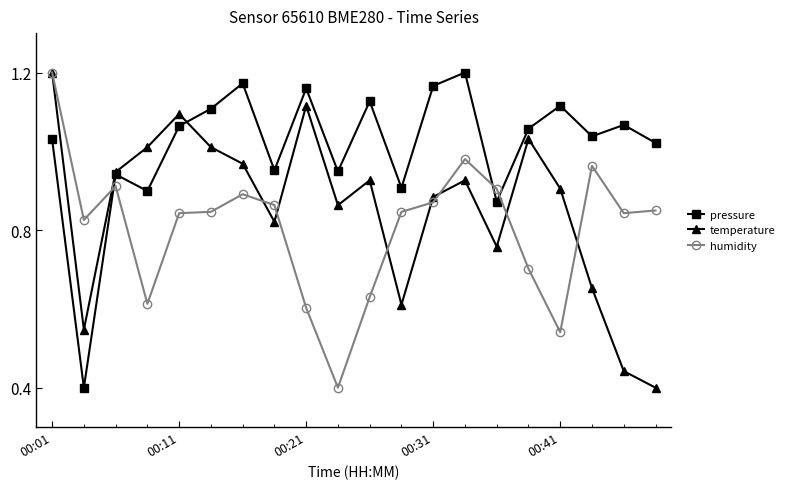

How many intersections are there between humidity and pressure?

3